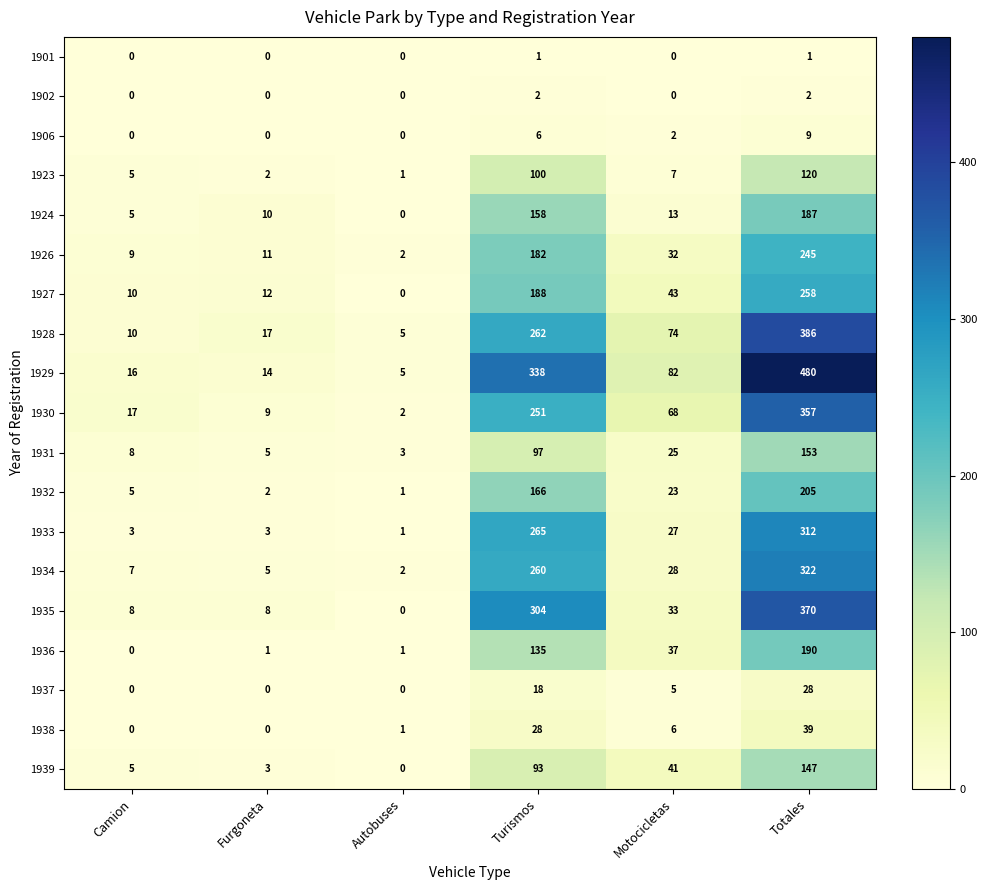

What is the difference between the maximum and minimum values in the 1938 series?

39